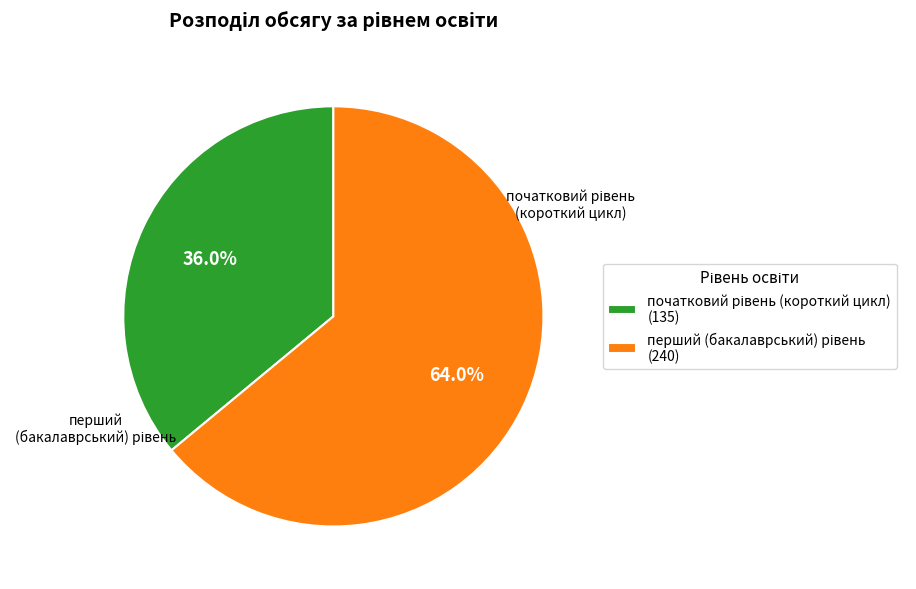

Is there a majority slice in this chart?

Yes